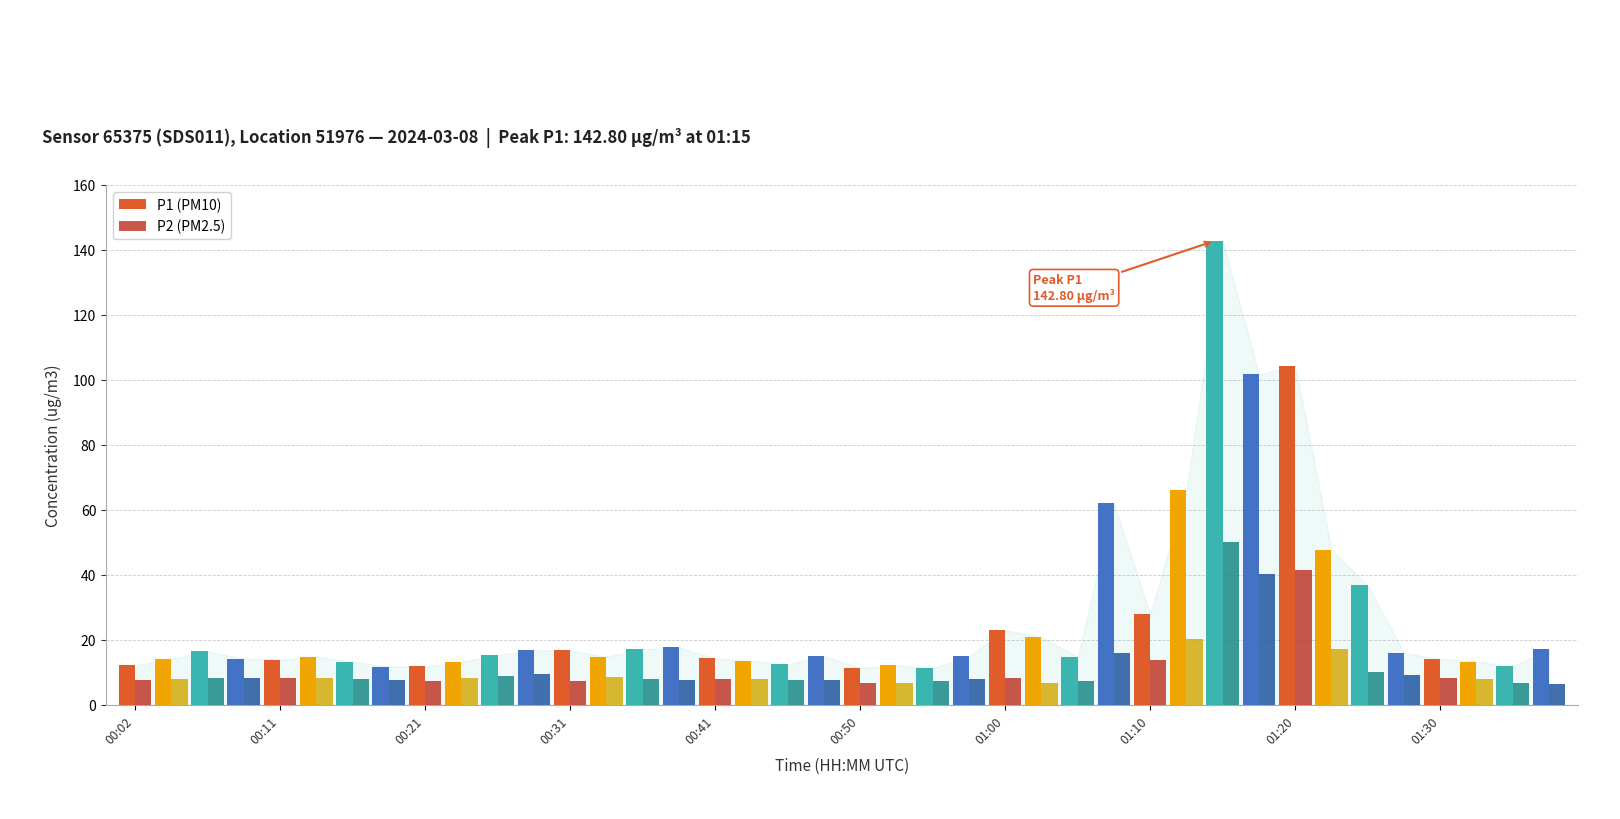

Which series has the widest spread of values?

P1 (PM10)